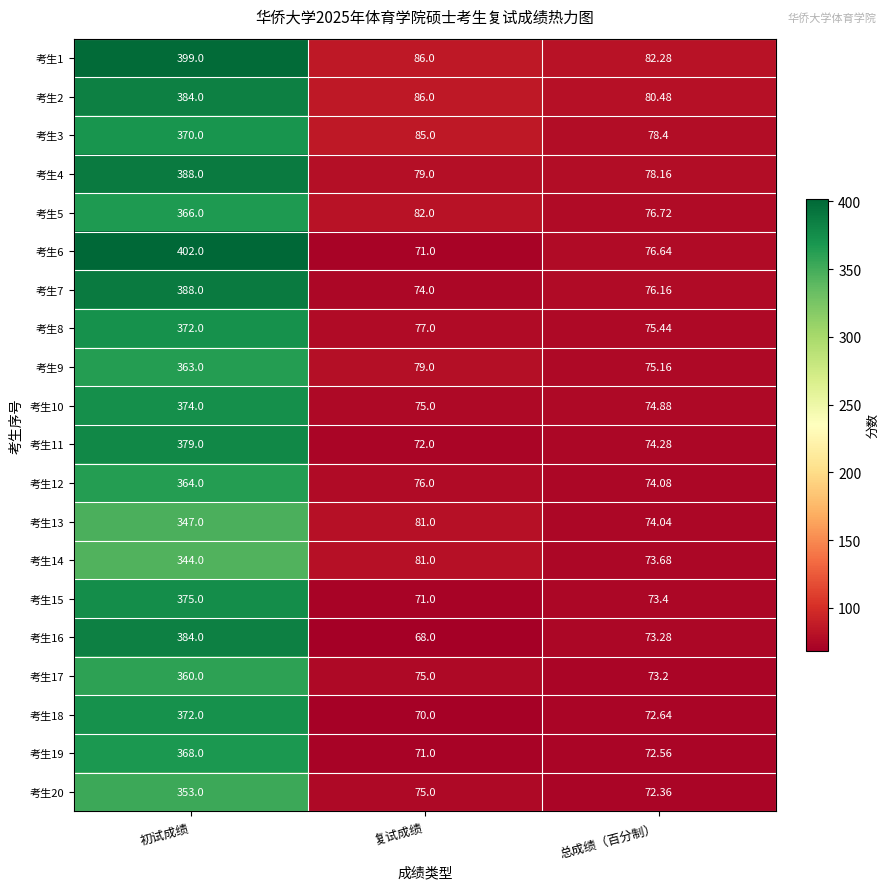

What is the minimum value shown in the chart?

68.0